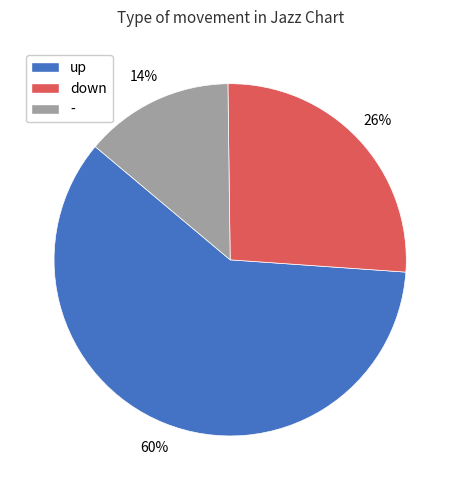

The up slice represents 60% of the pie. True or false?

True